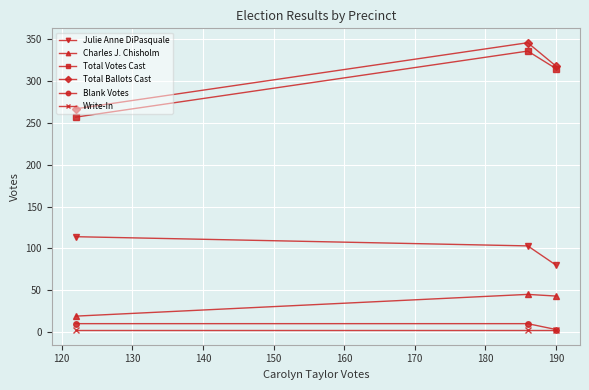

What is the maximum value for Total Ballots Cast?

346